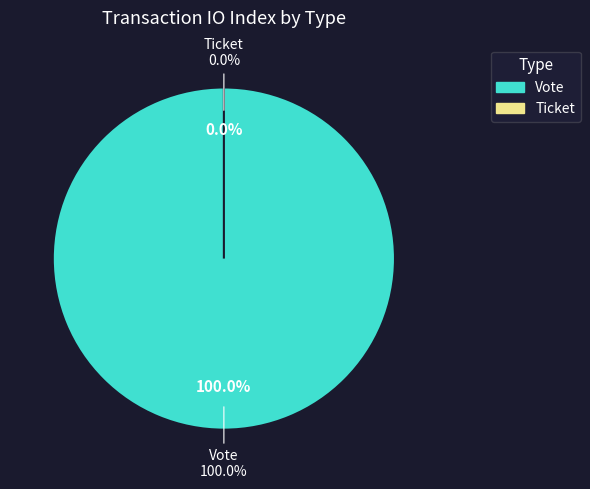

How many segments does this pie chart have?

2